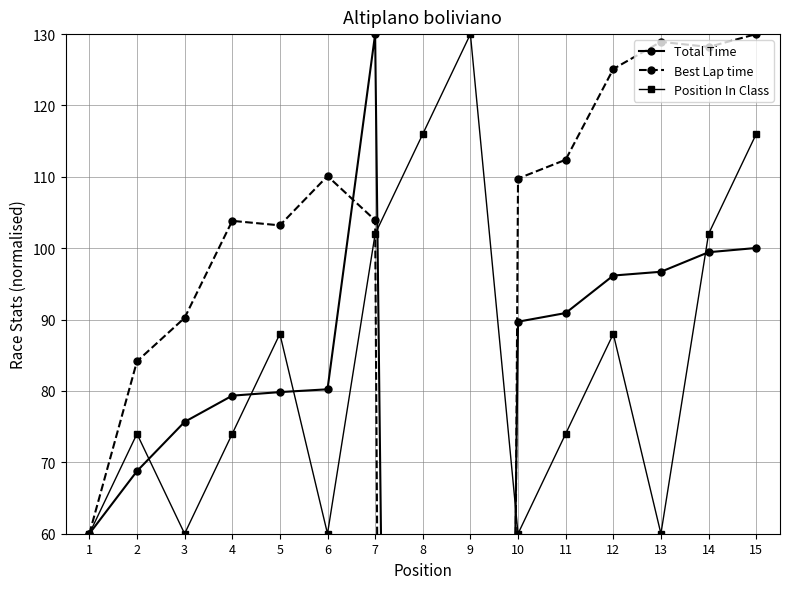

Which category has the lowest value in the Best Lap time series?

8